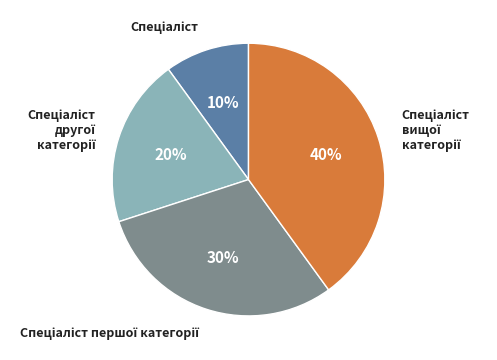

Is there any slice that represents more than half of the pie?

No